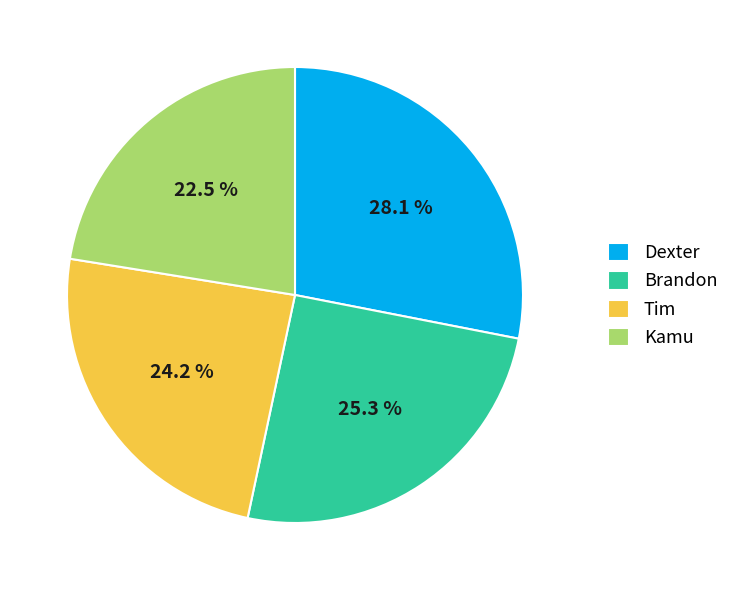

What percentage is the Brandon slice, to the nearest percent?

25%